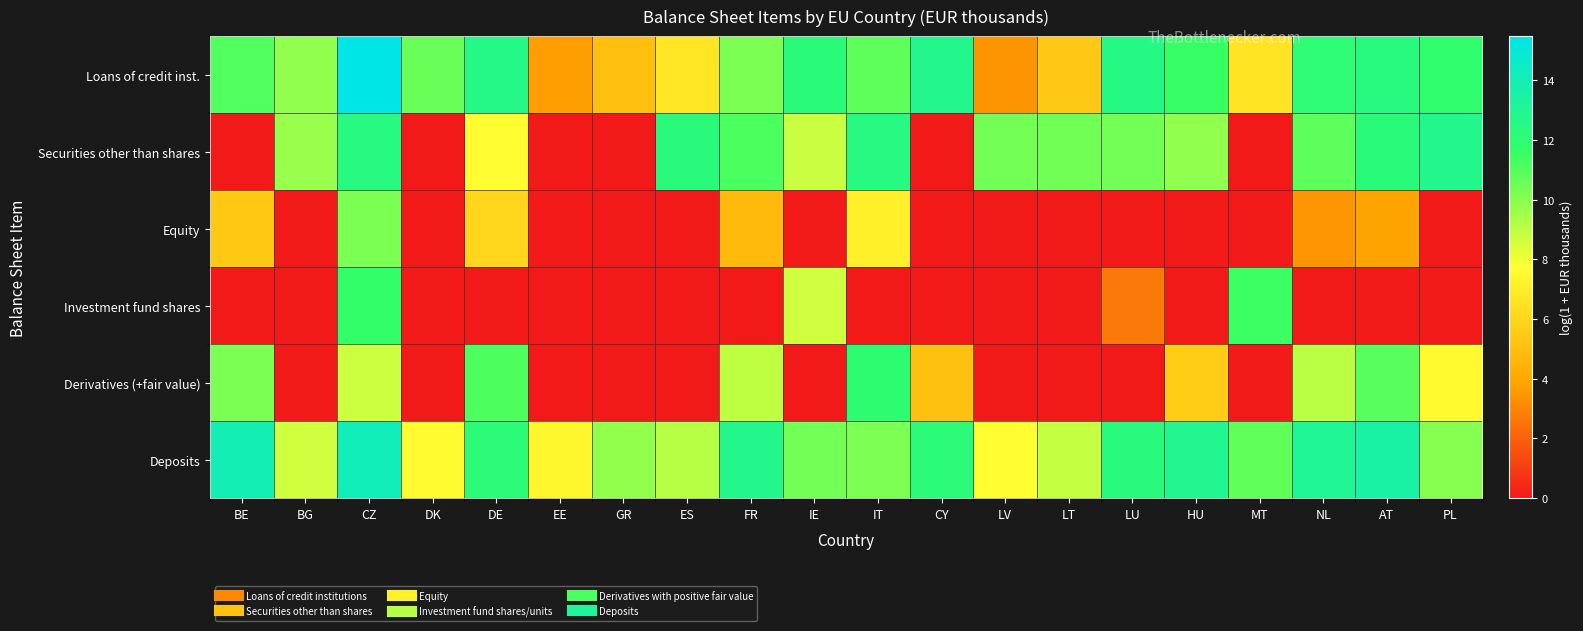

Reading right to left, list all the values displayed in this chart.

Loans of credit inst.: PL=11.8	AT=12.4	NL=12.0	MT=6.6	HU=11.5	LU=12.5	LT=5.4	LV=3.4	CY=12.7	IT=10.8	IE=12.2	FR=10.2	ES=6.7	GR=5.0	EE=3.7	DE=12.6	DK=10.6	CZ=15.5	BG=9.8	BE=11.0
Securities other than shares: PL=12.8	AT=12.2	NL=10.8	MT=0.0	HU=9.8	LU=10.4	LT=10.4	LV=10.4	CY=0.0	IT=12.5	IE=8.7	FR=11.1	ES=12.3	GR=0.0	EE=0.0	DE=7.6	DK=0.0	CZ=12.4	BG=9.7	BE=0.0
Equity: PL=0.0	AT=3.9	NL=3.5	MT=0.0	HU=0.0	LU=0.0	LT=0.0	LV=0.0	CY=0.0	IT=7.1	IE=0.0	FR=4.8	ES=0.0	GR=0.0	EE=0.0	DE=6.0	DK=0.0	CZ=10.2	BG=0.0	BE=5.4
Investment fund shares: PL=0.0	AT=0.0	NL=0.0	MT=11.4	HU=0.0	LU=2.6	LT=0.0	LV=0.0	CY=0.0	IT=0.0	IE=8.6	FR=0.0	ES=0.0	GR=0.0	EE=0.0	DE=0.0	DK=0.0	CZ=11.7	BG=0.0	BE=0.0
Derivatives (+fair value): PL=7.5	AT=10.9	NL=9.0	MT=0.0	HU=5.5	LU=0.0	LT=0.0	LV=0.0	CY=5.1	IT=11.9	IE=0.0	FR=8.9	ES=0.0	GR=0.0	EE=0.0	DE=11.1	DK=0.0	CZ=8.7	BG=0.0	BE=10.2
Deposits: PL=10.0	AT=13.5	NL=13.1	MT=10.7	HU=12.9	LU=12.3	LT=8.8	LV=7.7	CY=12.2	IT=10.2	IE=10.4	FR=12.8	ES=9.1	GR=9.8	EE=7.4	DE=12.2	DK=7.6	CZ=14.2	BG=8.6	BE=14.0